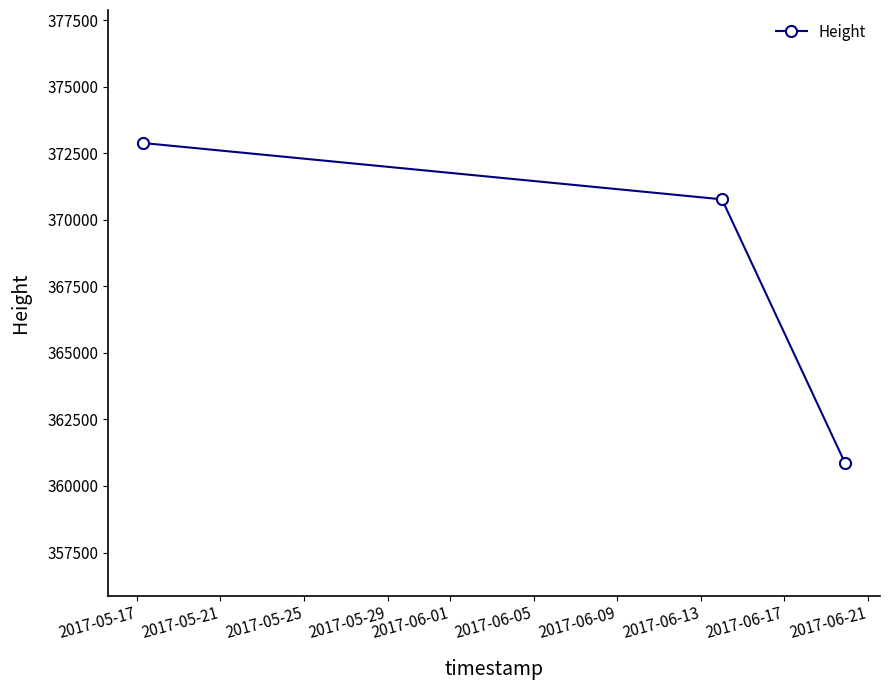

Reading left to right, extract all data points from this chart.

372888	370773	360872